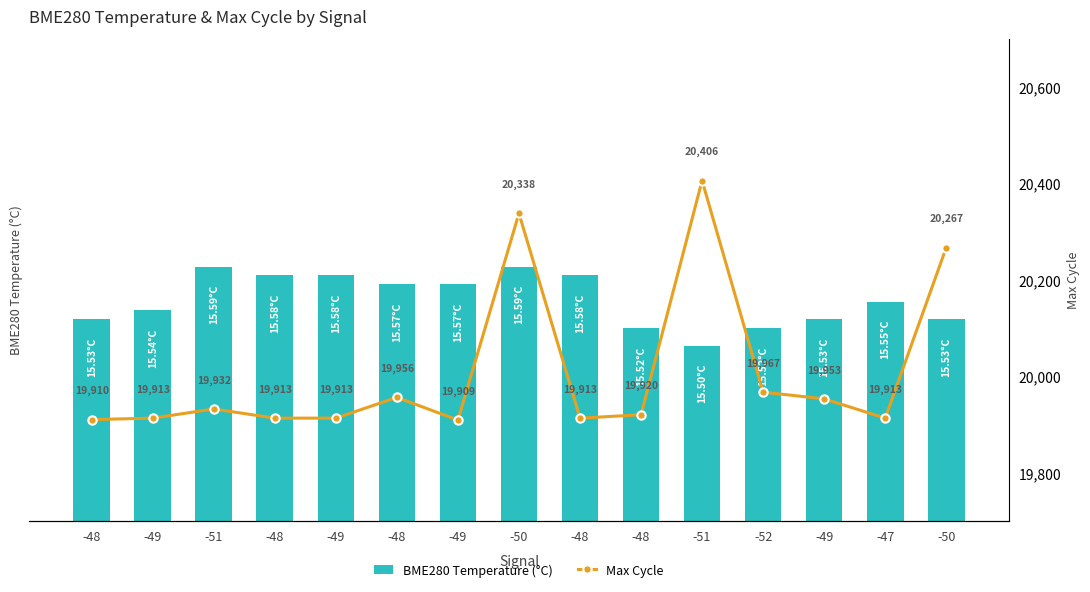

Reading right to left, what are all the values shown in this chart?

BME280 Temperature (°C): 15.5	15.6	15.5	15.5	15.5	15.5	15.6	15.6	15.6	15.6	15.6	15.6	15.6	15.5	15.5
Max Cycle: 20267.0	19913.0	19953.0	19967.0	20406.0	19920.0	19913.0	20338.0	19909.0	19956.0	19913.0	19913.0	19932.0	19913.0	19910.0